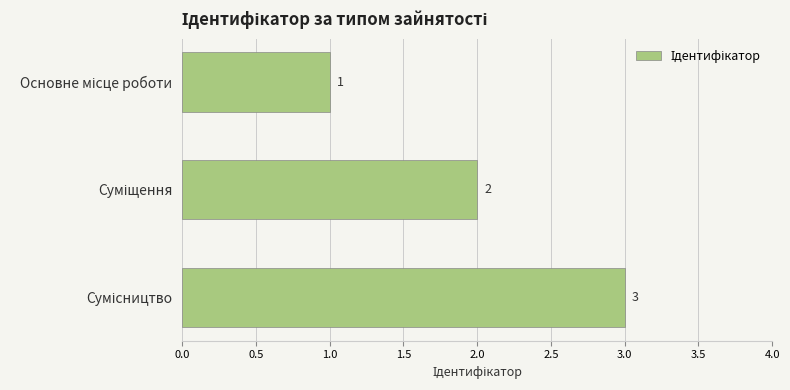

Count the values in the range 1 to 3.

3